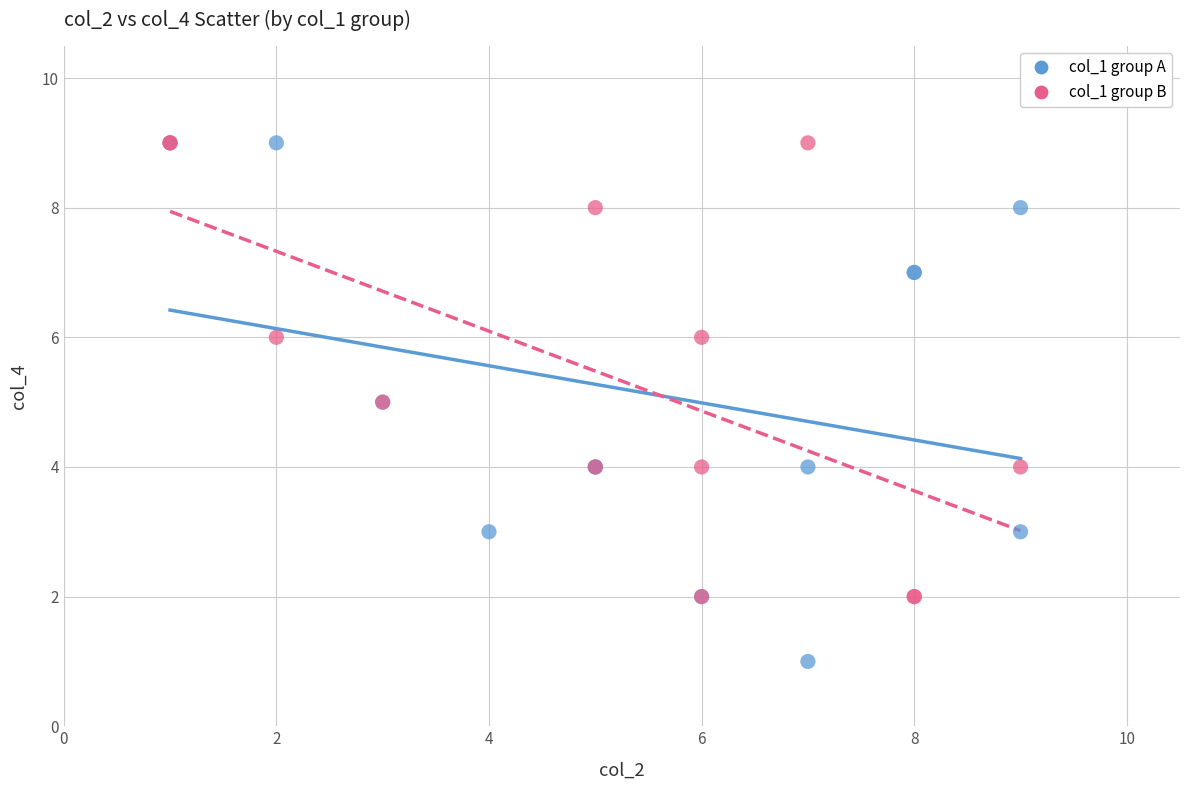

Which series has the largest Y range (max minus min)?

col_1 group A